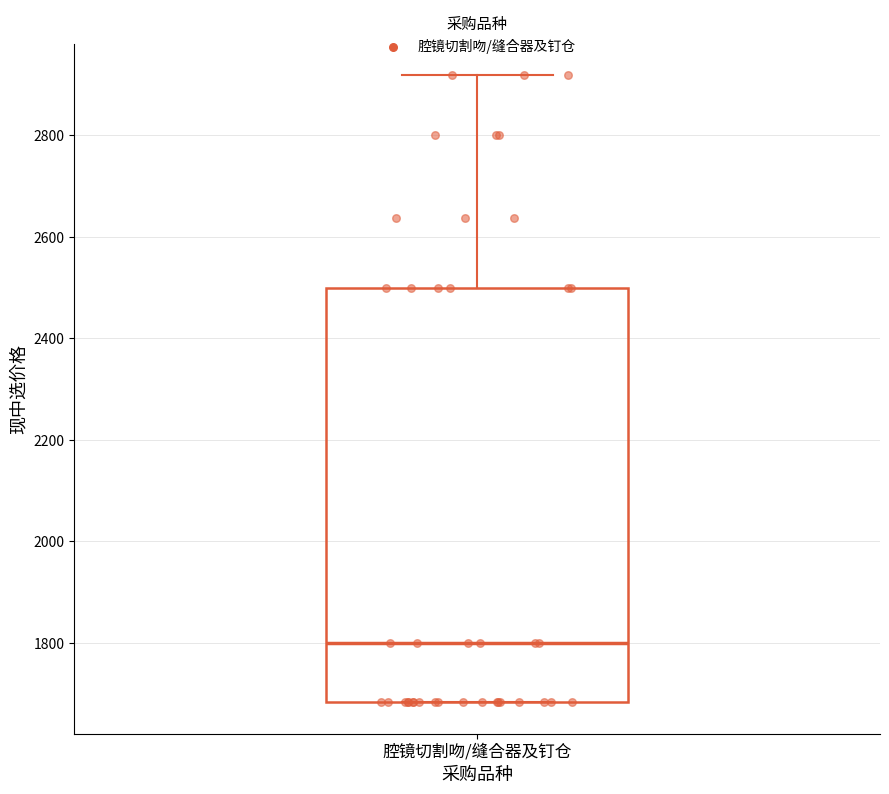

Read this box plot against the y-axis: the position of the median line, the range covered by the box, and the ends of both whiskers. The values are not printed on the chart, so give them approximately, as read against the axis.

median 1800, box 1680 to 2500, whiskers 1680 to 2920